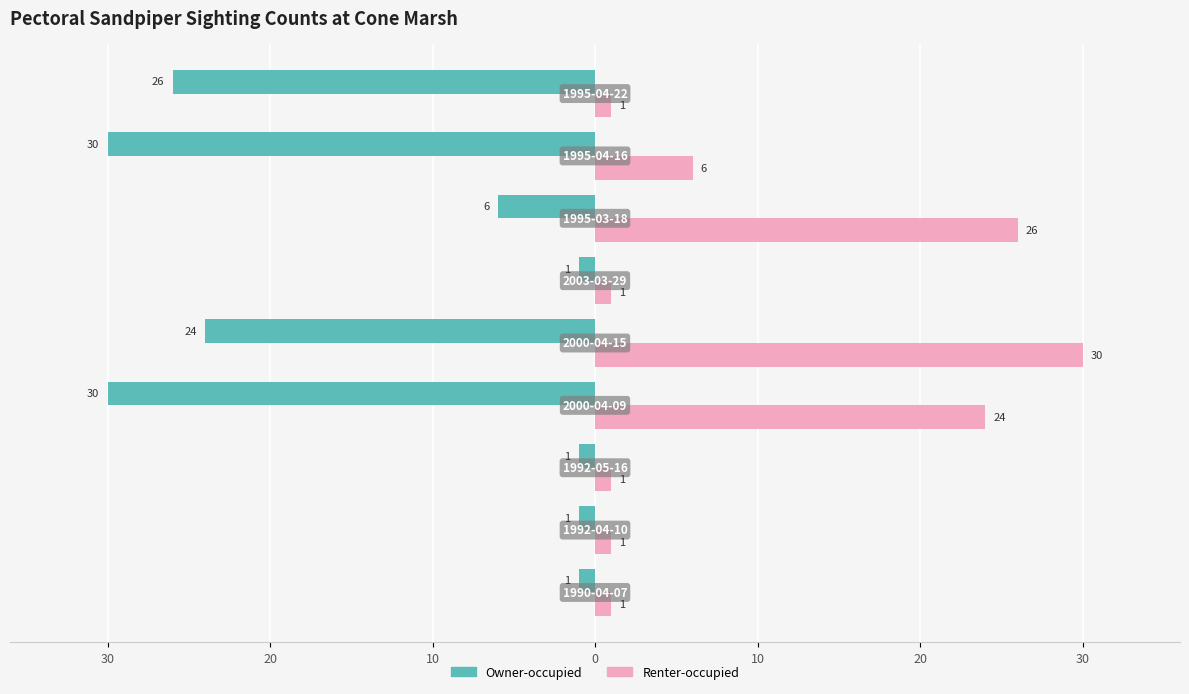

What is the difference between the maximum and minimum values in the Renter-occupied series?

29